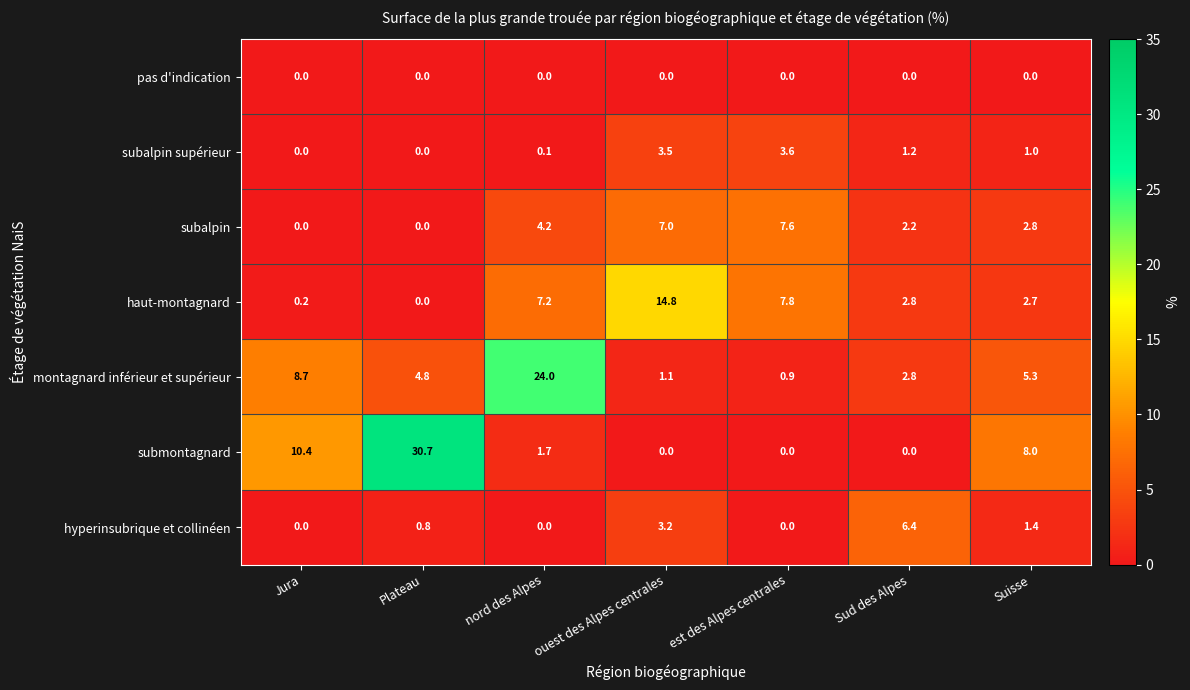

Is the value of subalpin at ouest des Alpes centrales greater than the value of subalpin supérieur at est des Alpes centrales?

Yes